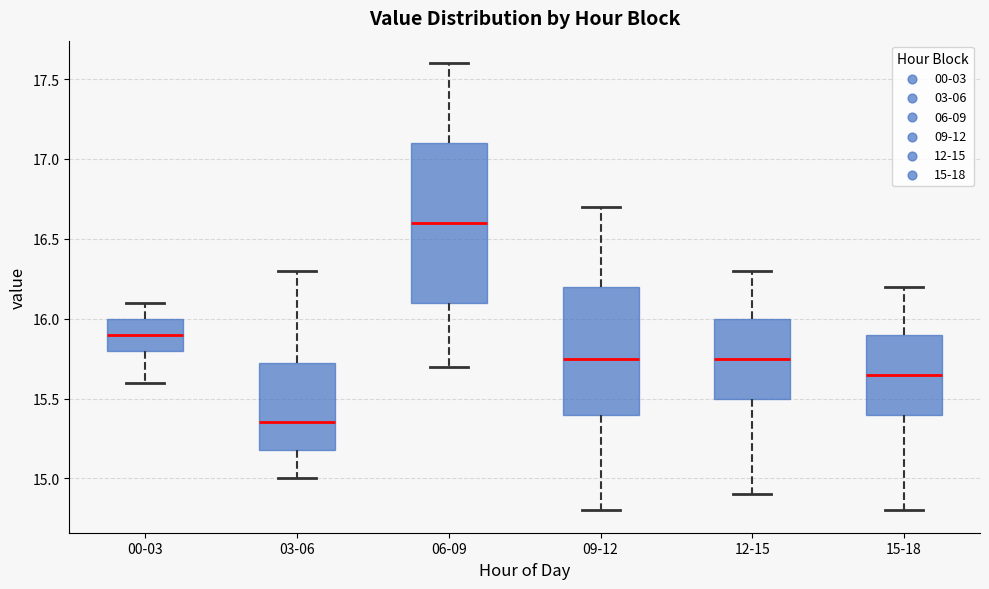

Reading left to right, read every box against the y-axis: the position of its median line, the range the box covers, and the ends of its whiskers. The values are not printed on the chart, so give them approximately, as read against the axis.

00-03: median 15.90, box 15.80 to 16.00, whiskers 15.60 to 16.10
03-06: median 15.35, box 15.20 to 15.75, whiskers 15.00 to 16.30
06-09: median 16.60, box 16.10 to 17.10, whiskers 15.70 to 17.60
09-12: median 15.75, box 15.40 to 16.20, whiskers 14.80 to 16.70
12-15: median 15.75, box 15.50 to 16.00, whiskers 14.90 to 16.30
15-18: median 15.65, box 15.40 to 15.90, whiskers 14.80 to 16.20